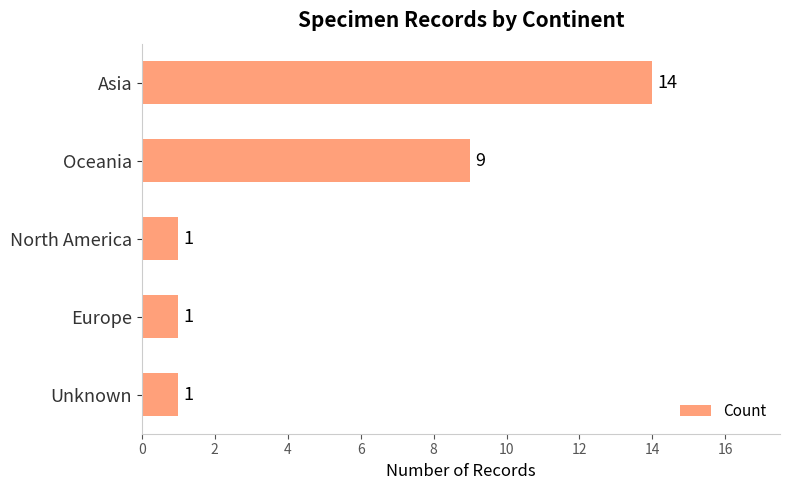

How many bars are there in total?

5